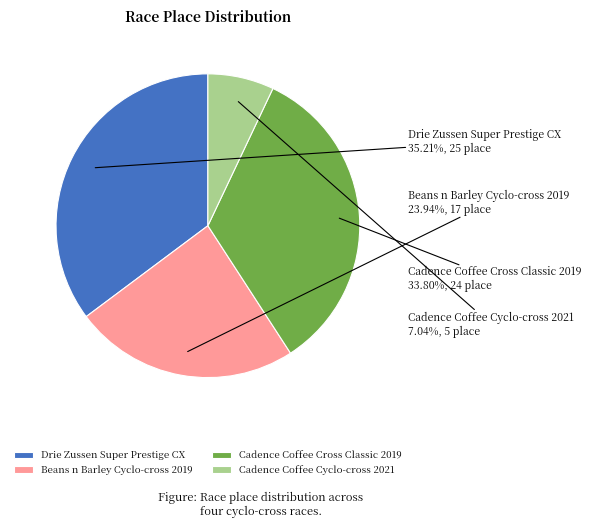

Which category has the biggest portion of the pie?

Drie Zussen Super Prestige CX